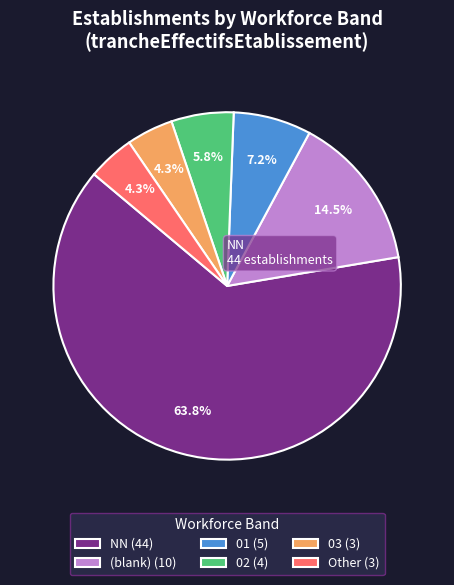

Which category has the biggest portion of the pie?

NN (44)